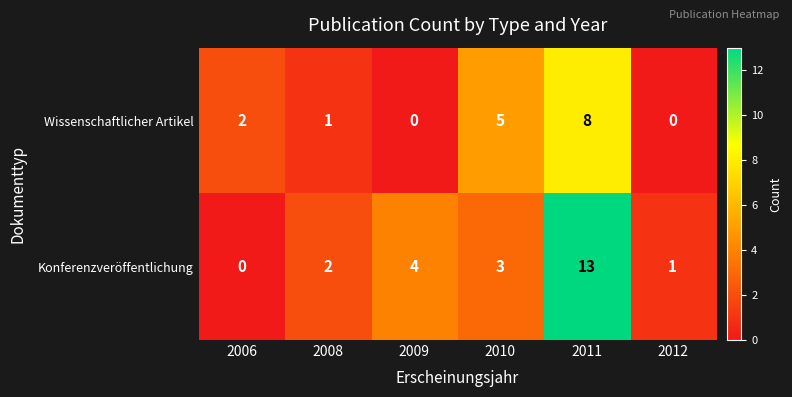

How many data points in Wissenschaftlicher Artikel are less than 2?

3